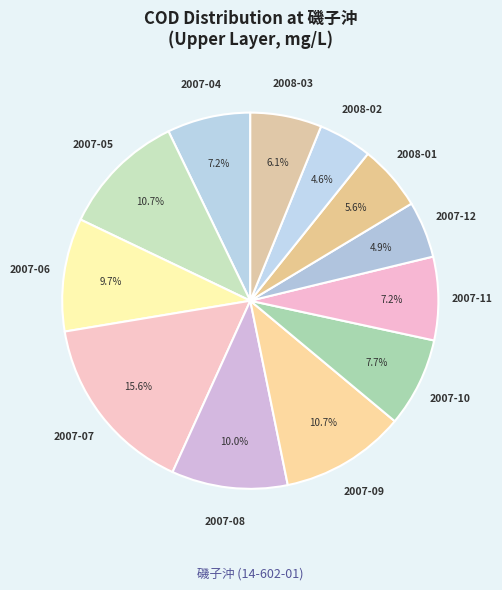

Is there any slice that represents more than half of the pie?

No